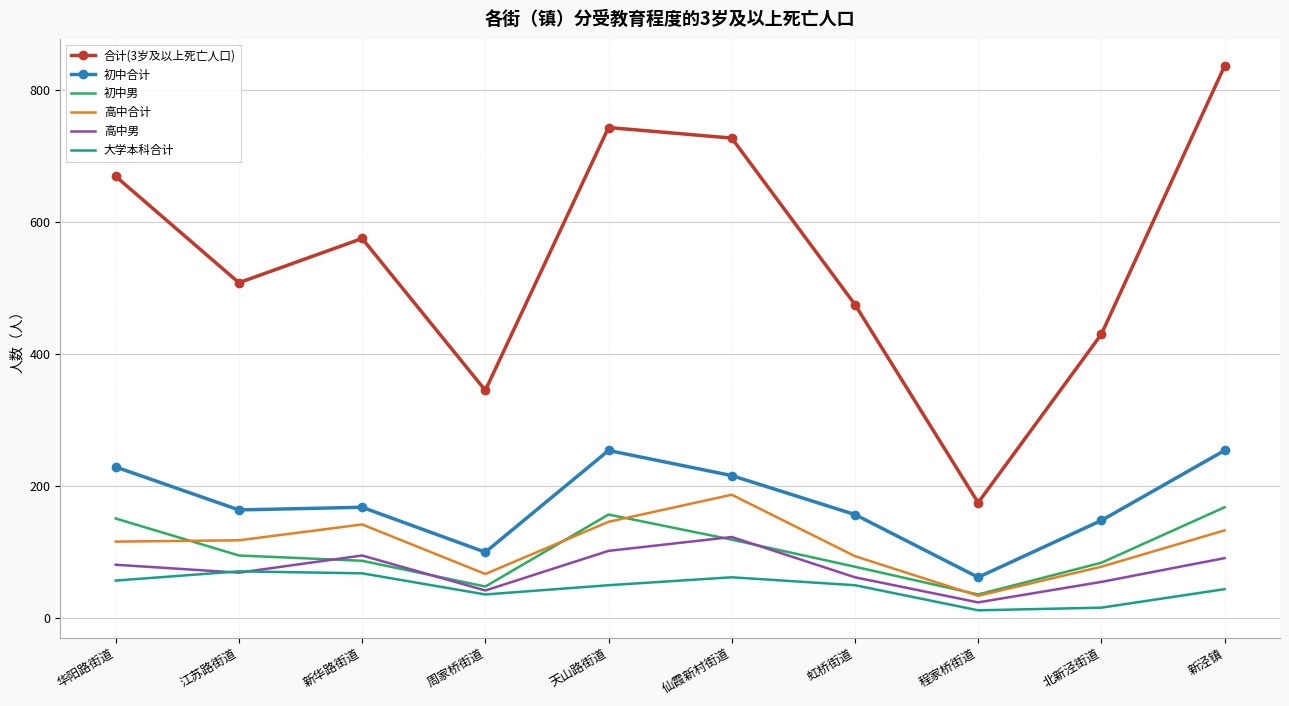

What is the highest value of the 大学本科合计 series?

71